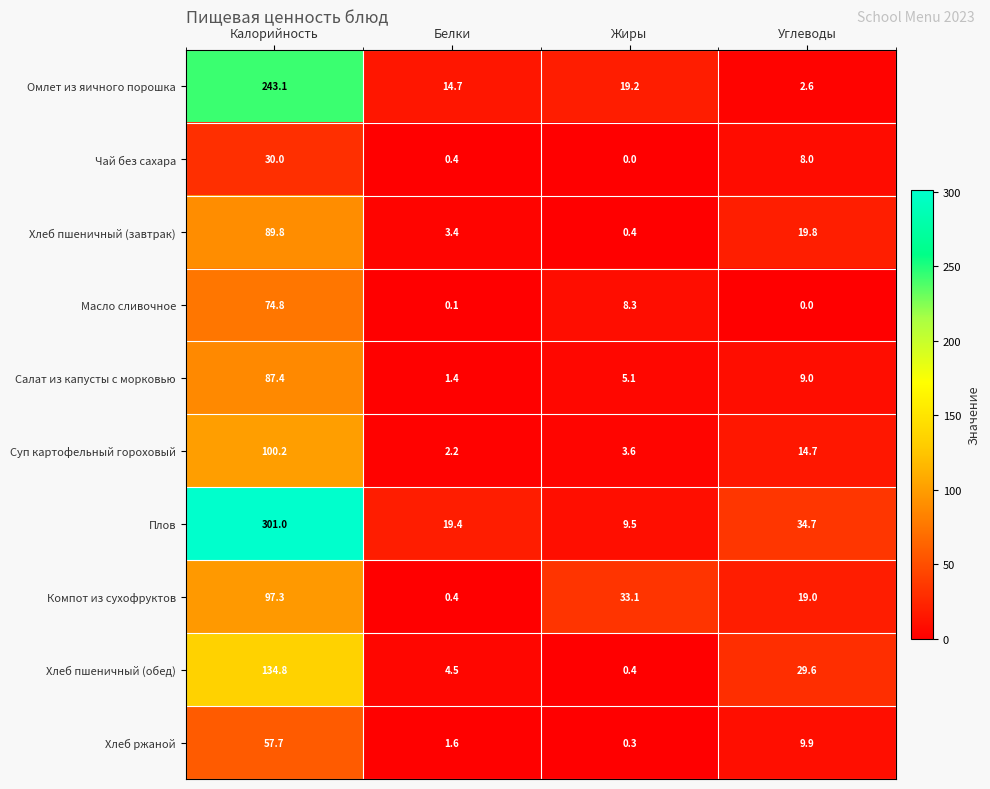

Which series changed the most between Калорийность and Углеводы?

Плов